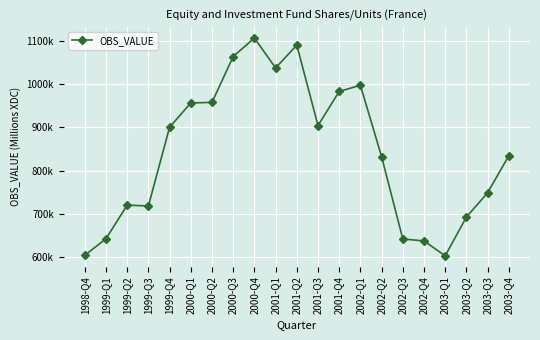

The value at 2000-Q4 is 1105829. True or false?

True